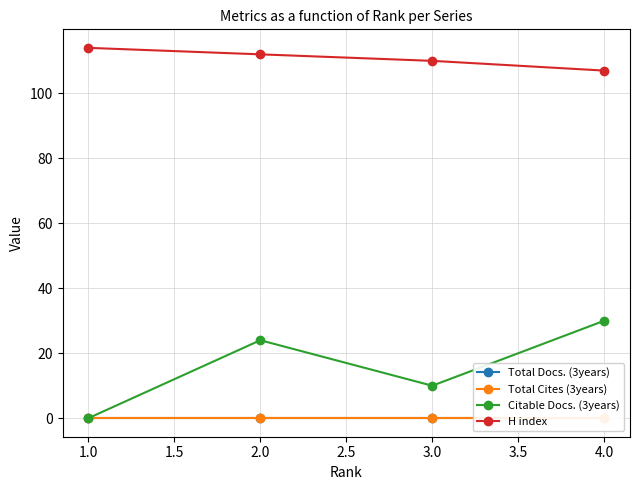

What is the sum of all H index values?

443